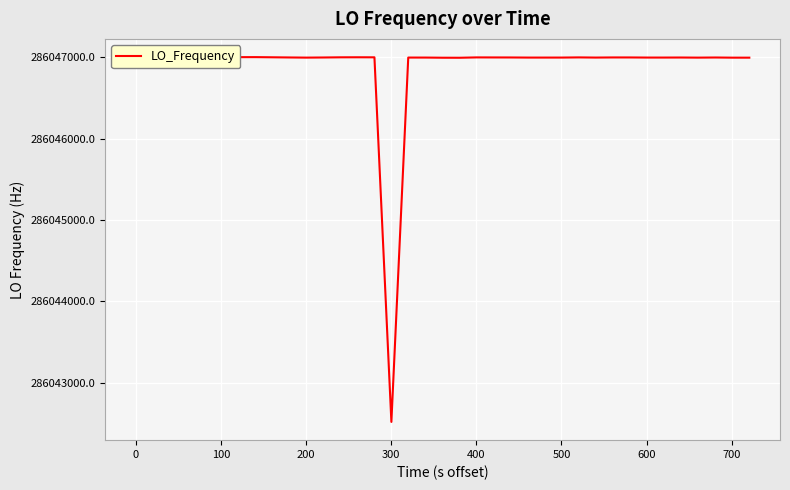

What is the minimum value shown in the chart?

286042519.6